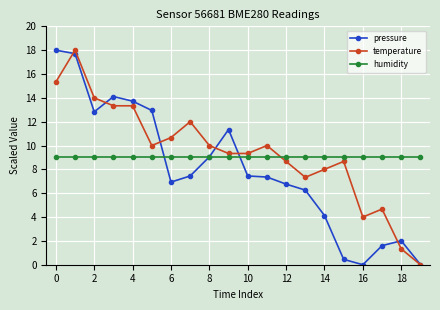

At how many categories does at least one series exceed 6?

20